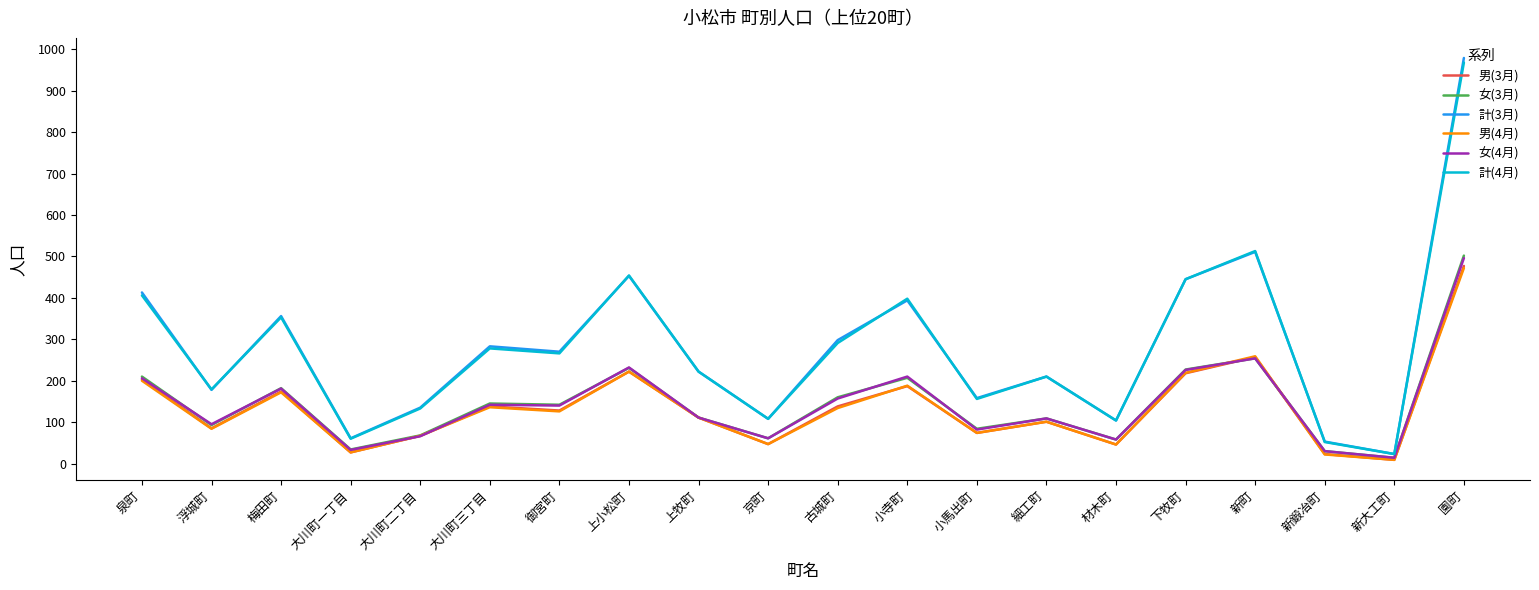

What are all the series names shown in the legend?

男(3月), 女(3月), 計(3月), 男(4月), 女(4月), 計(4月)